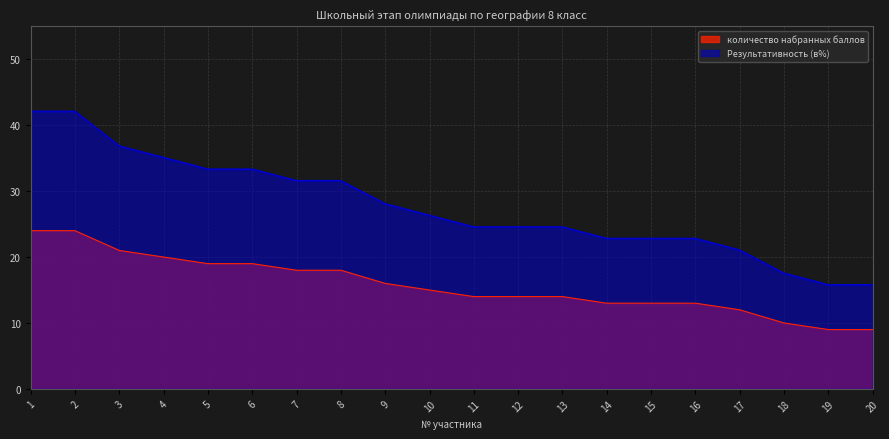

The value of количество набранных баллов at 14 is 4.0. True or false?

False